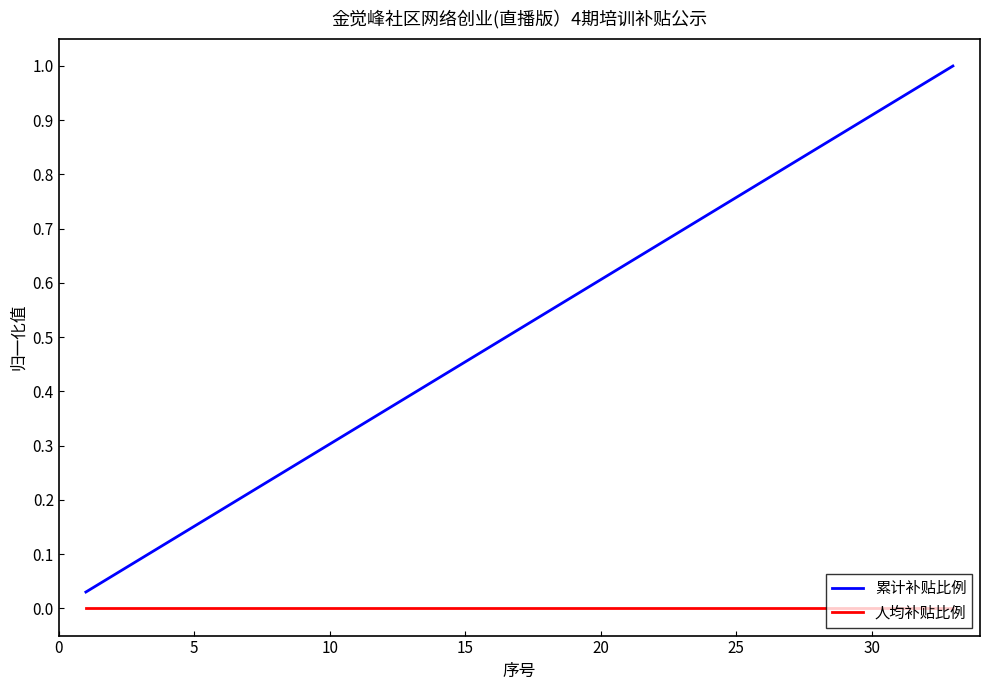

True or false: 人均补贴比例 and 累计补贴比例 cross at least once.

False